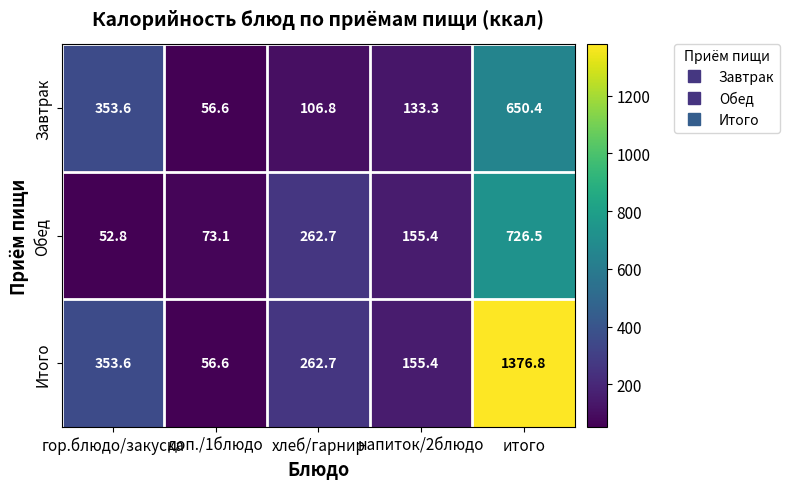

What is the difference between the maximum and minimum values in the Итого series?

1320.2